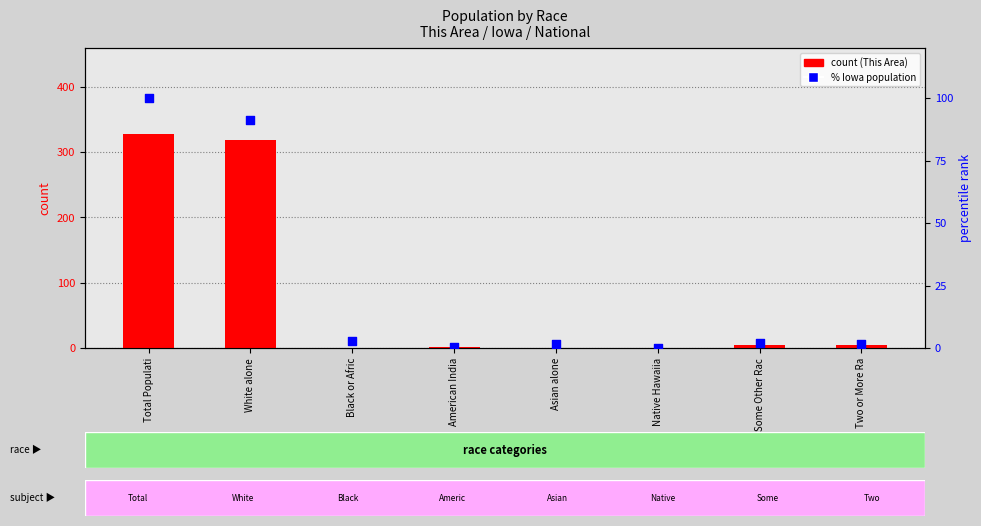

Which series has the largest total across all categories?

count